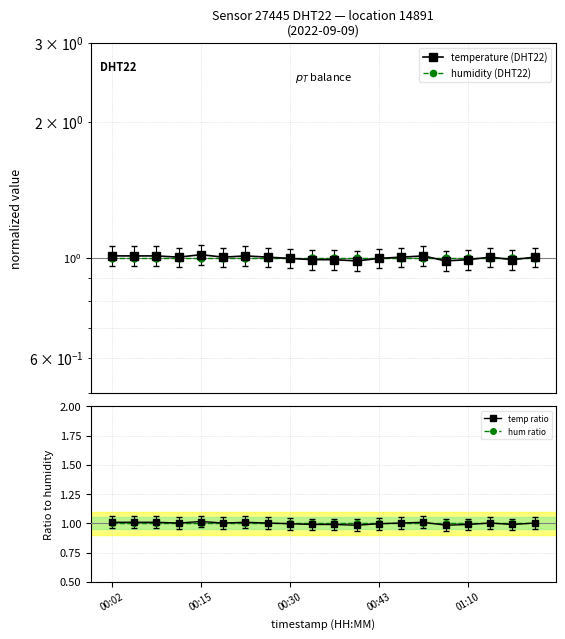

True or false: temp ratio has more than 2 interior local peaks.

True